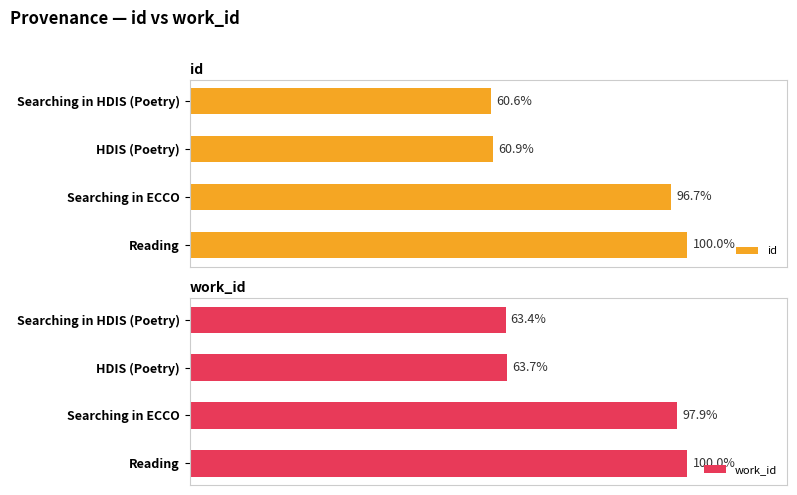

Rank the series by their average value, from lowest to highest.

id, work_id